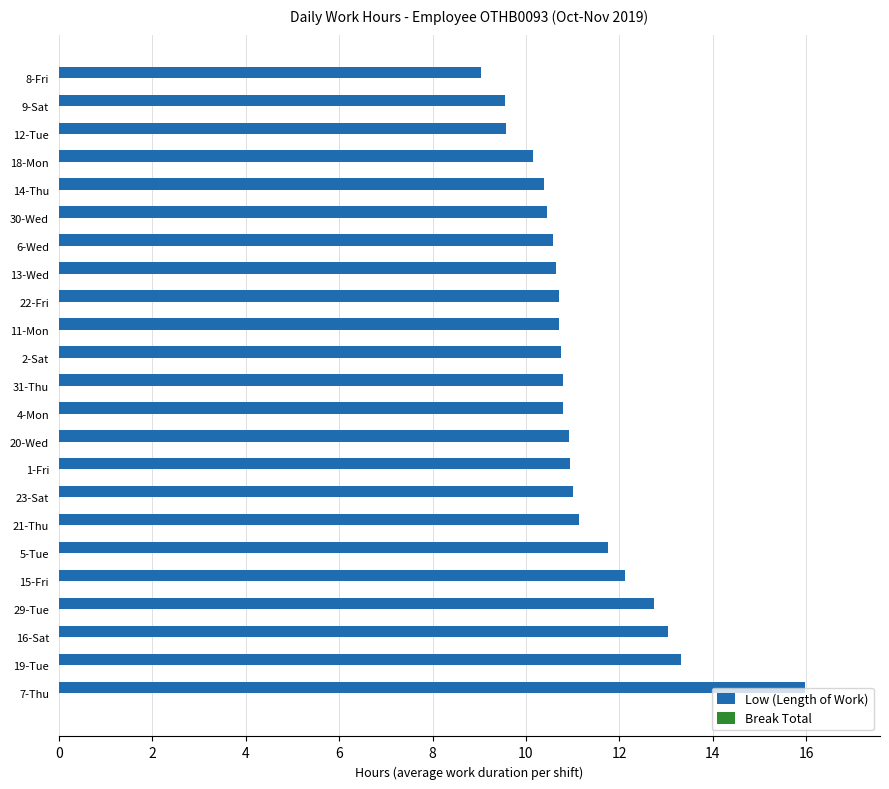

What is the sum of all values?

257.0